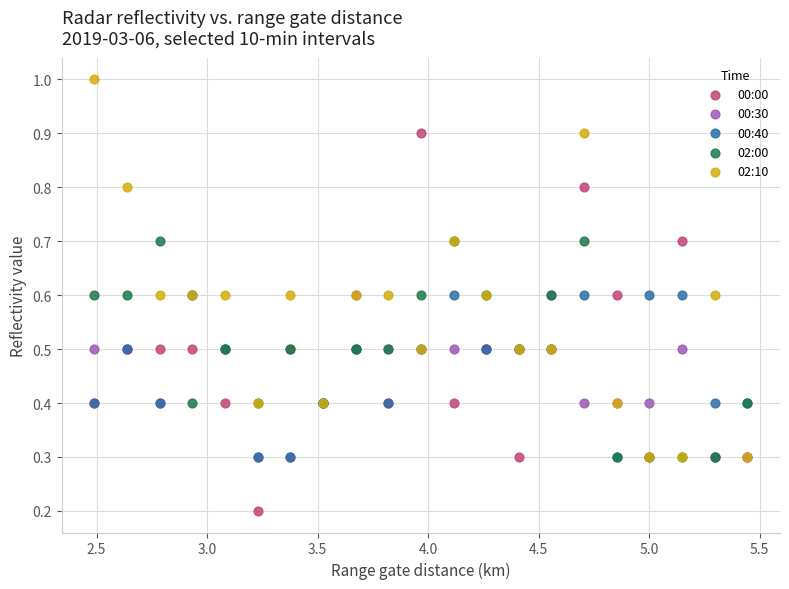

In the 00:40 series, what Y value is closest to 0?

0.3